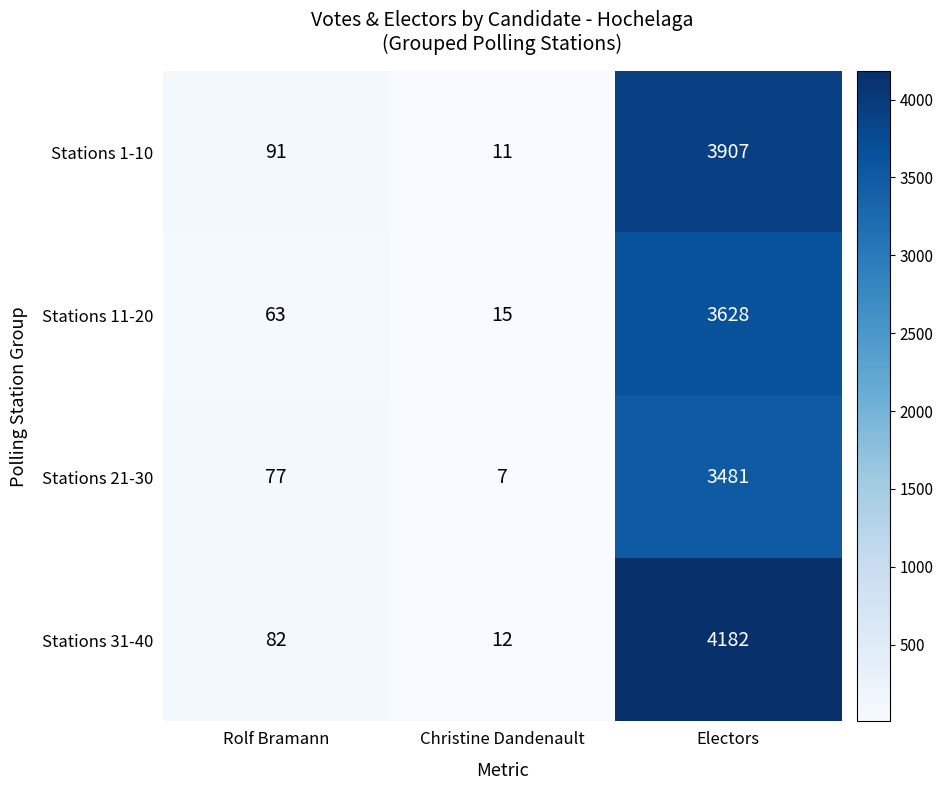

The Stations 1-10 series shows 91 at Rolf Bramann. True or false?

True